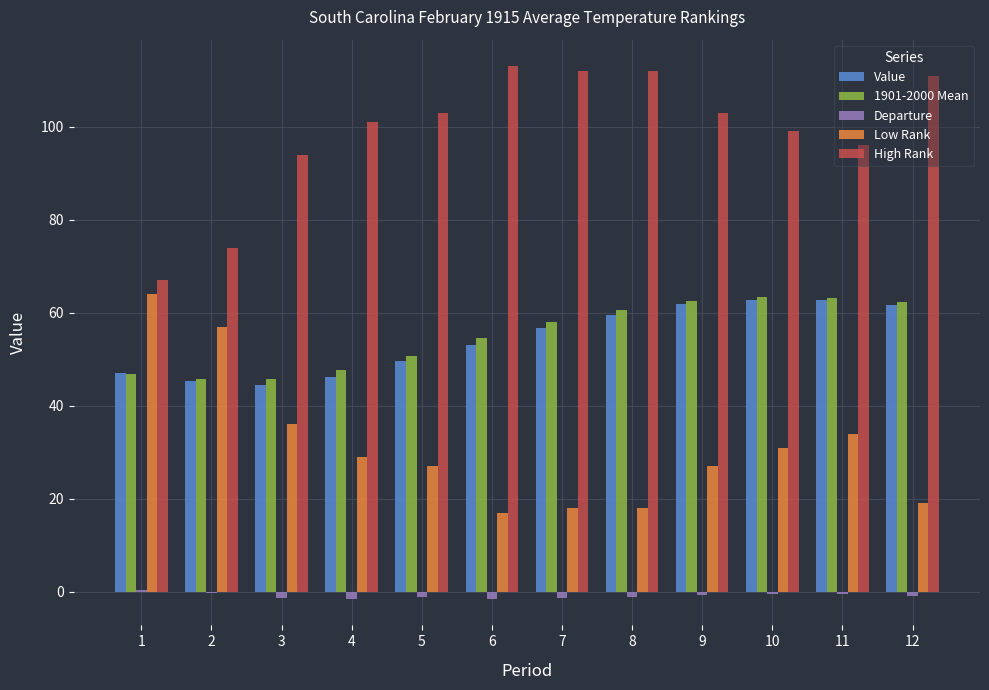

How many groups of bars are there?

12